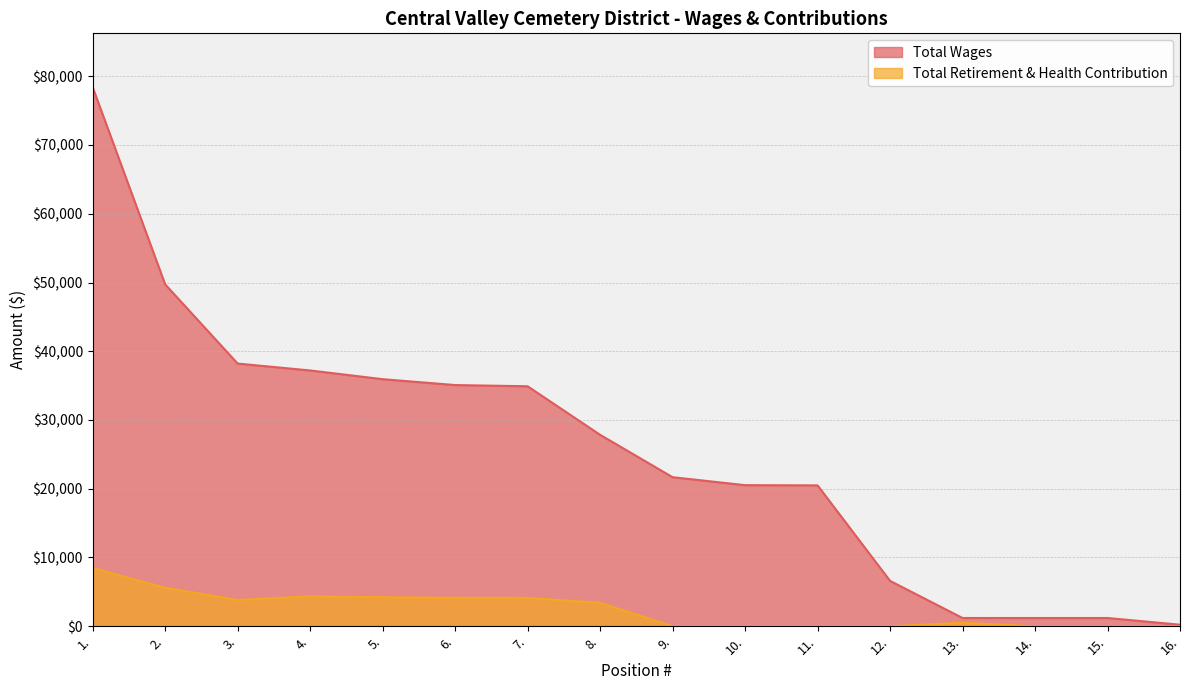

What position from the right is 3.?

14